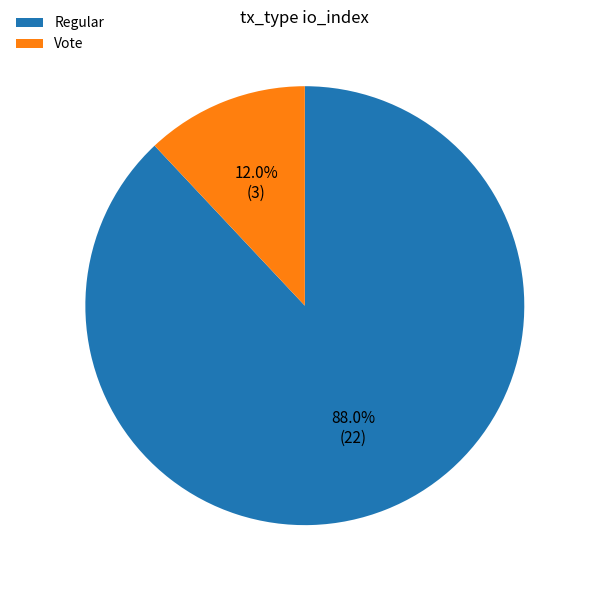

What is the majority slice?

Regular